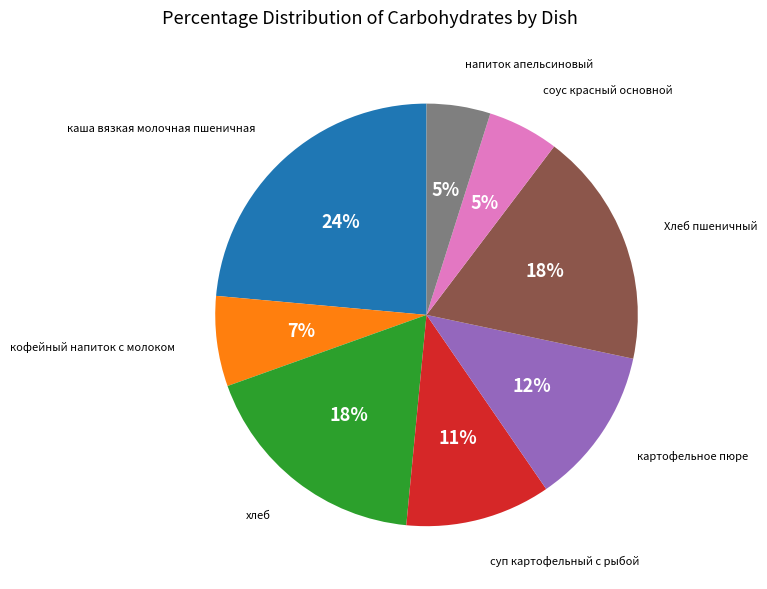

To the nearest percent, what is the difference between the largest and smallest slice percentages?

19%